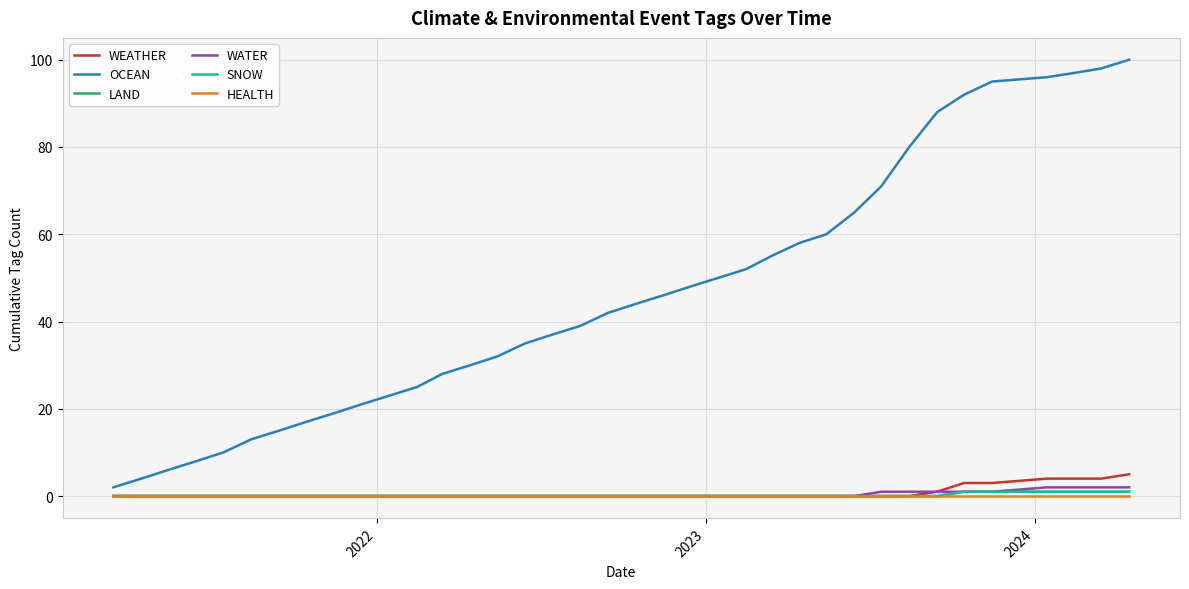

Which series has the widest spread of values?

OCEAN